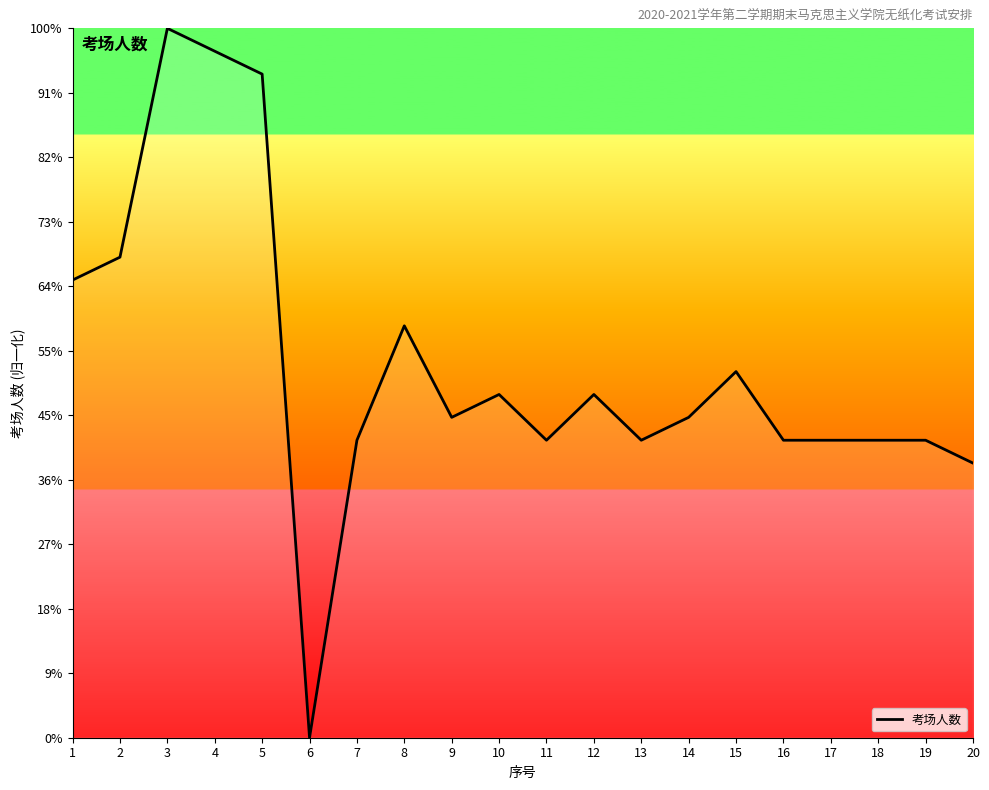

Does the chart have visible grid lines?

No